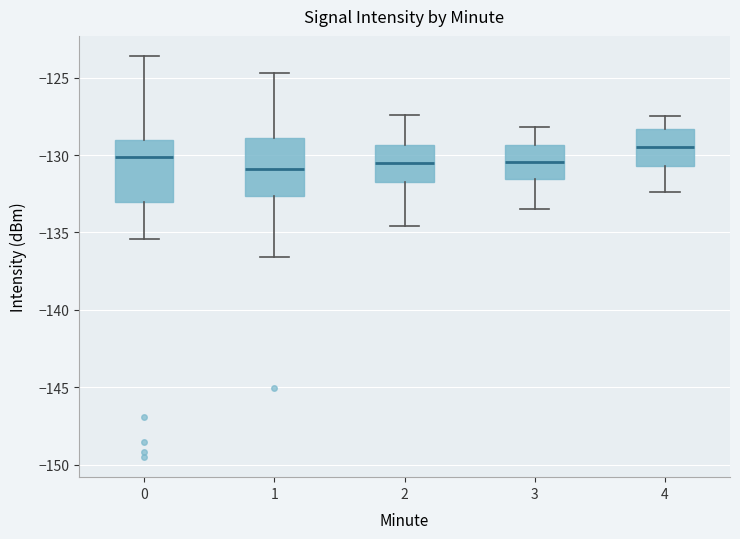

Where is the lower edge of the box at x = 3 on the y-axis? The values are not printed on the chart, so give them approximately, as read against the axis.

-131.5